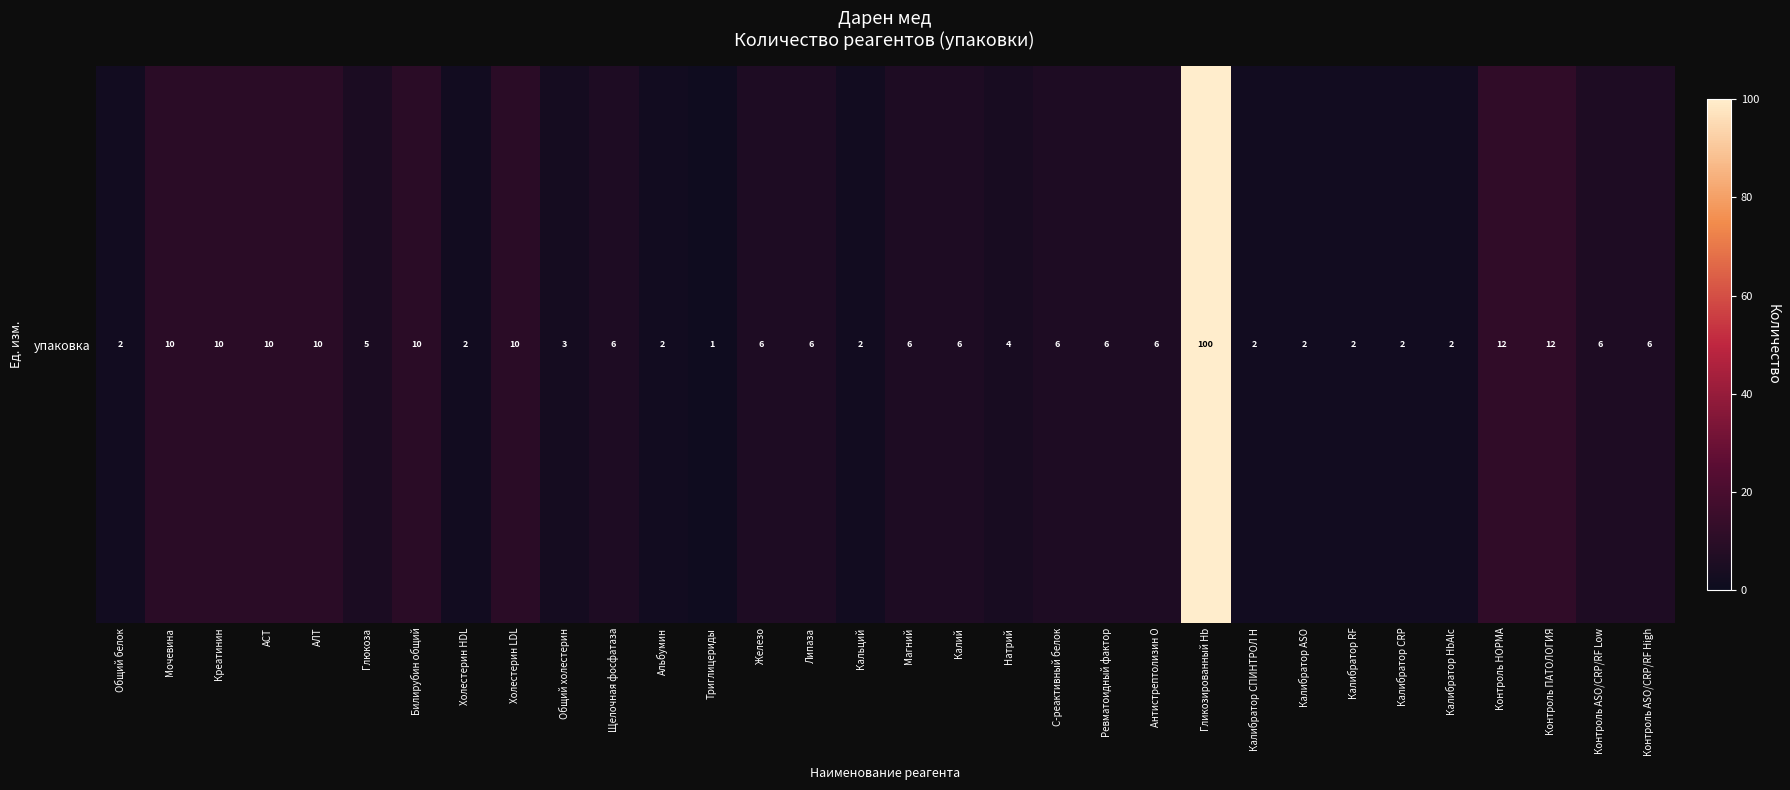

The value at АЛТ is 10. True or false?

True